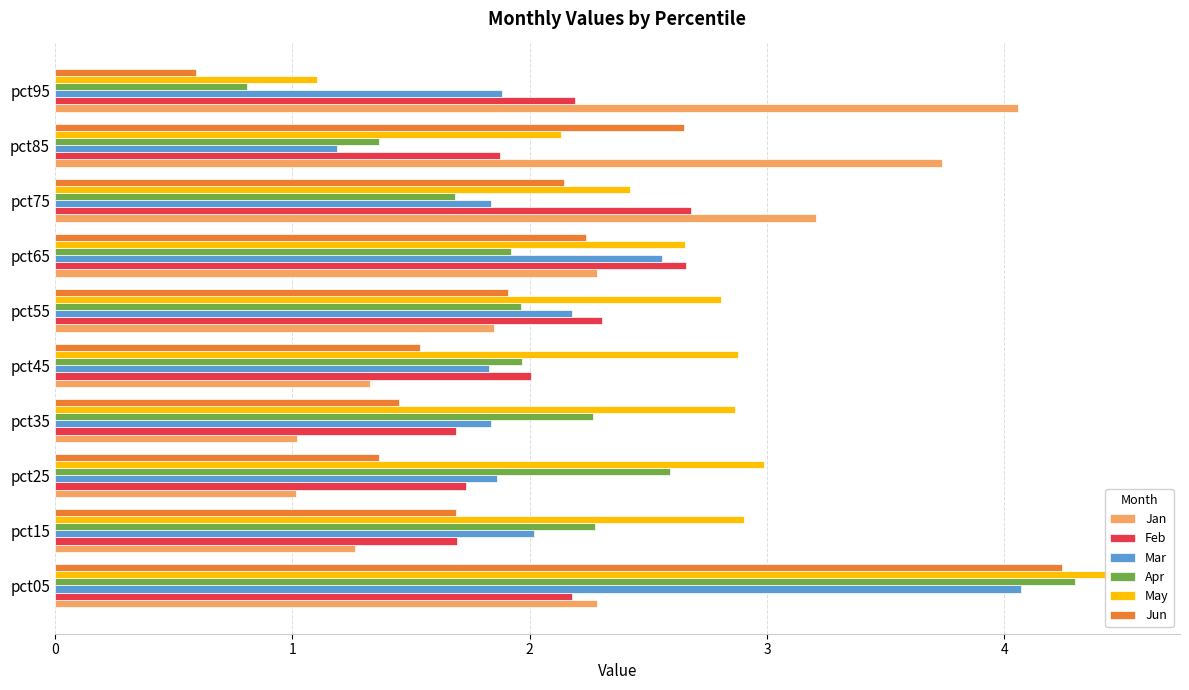

Which series has the largest total across all categories?

May